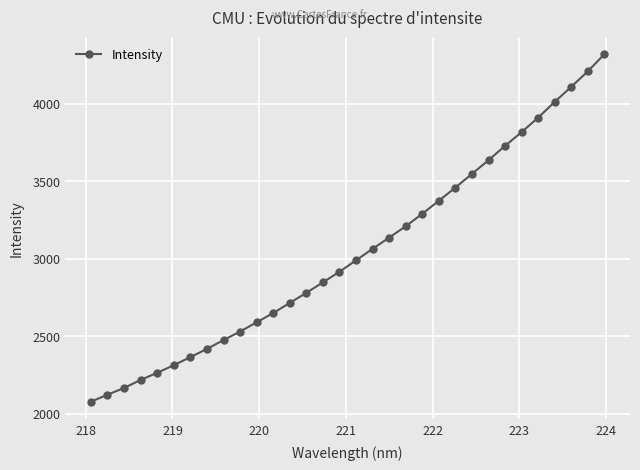

Does the chart have visible grid lines?

Yes